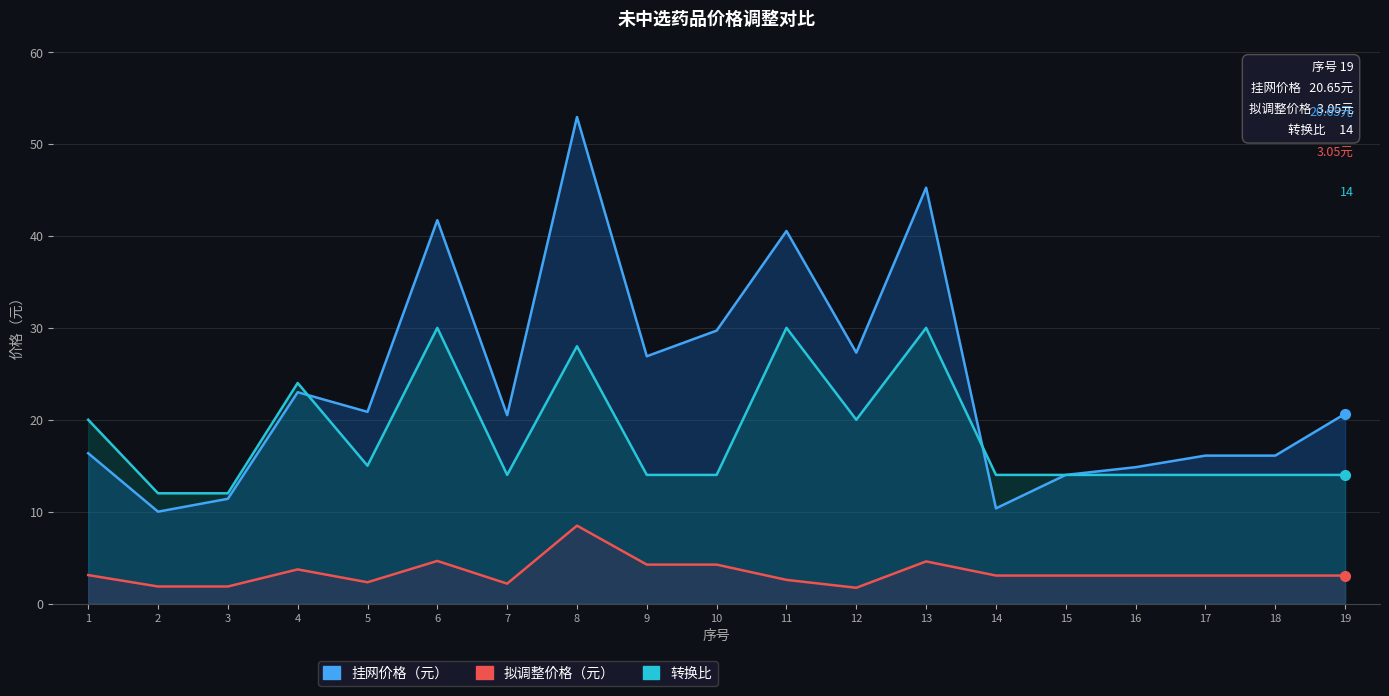

What is the minimum value for 挂网价格（元）?

10.0